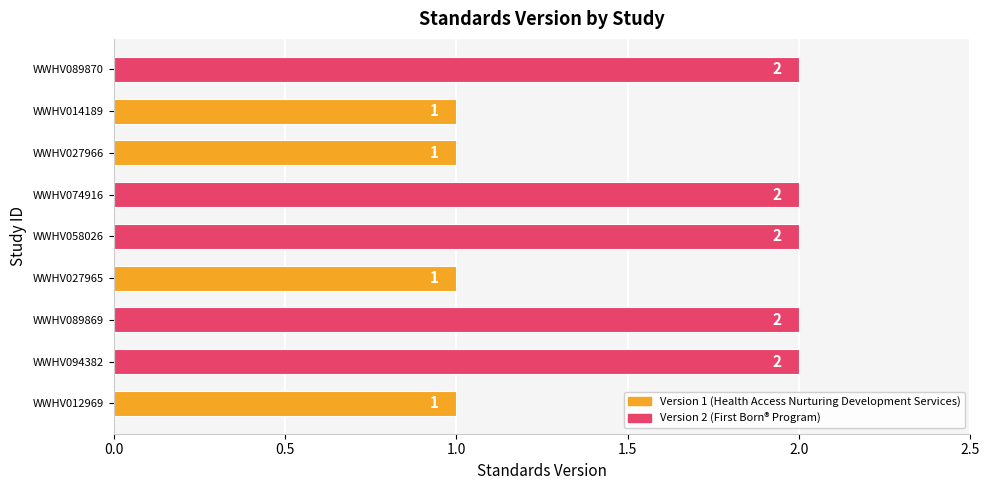

What is the greatest value displayed?

2